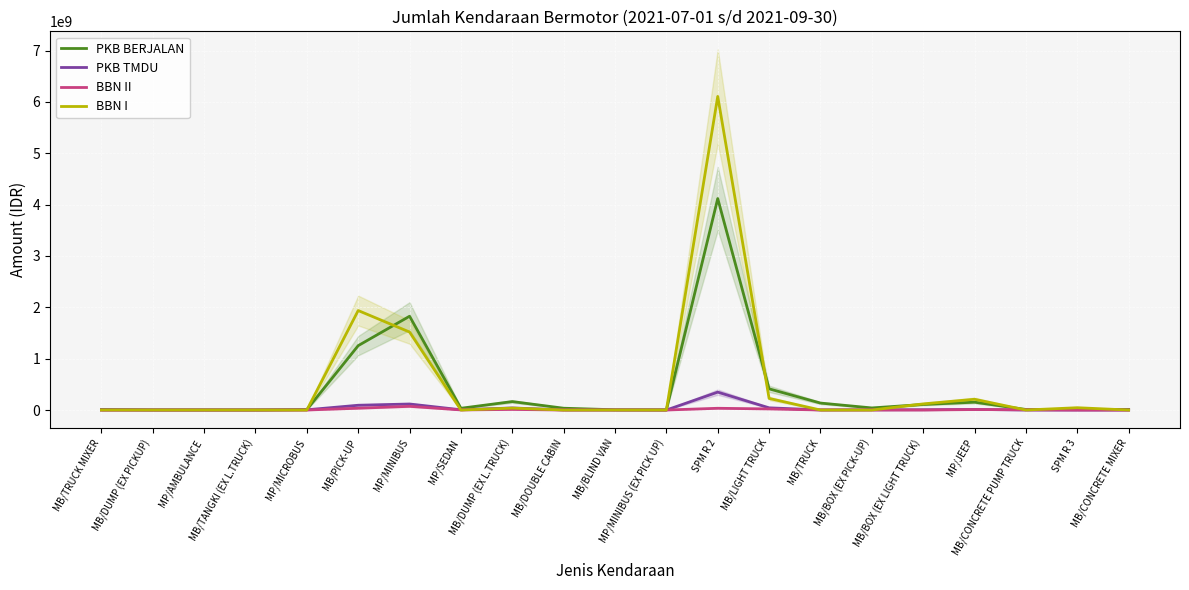

At which category is the sum across all series the highest?

SPM R 2